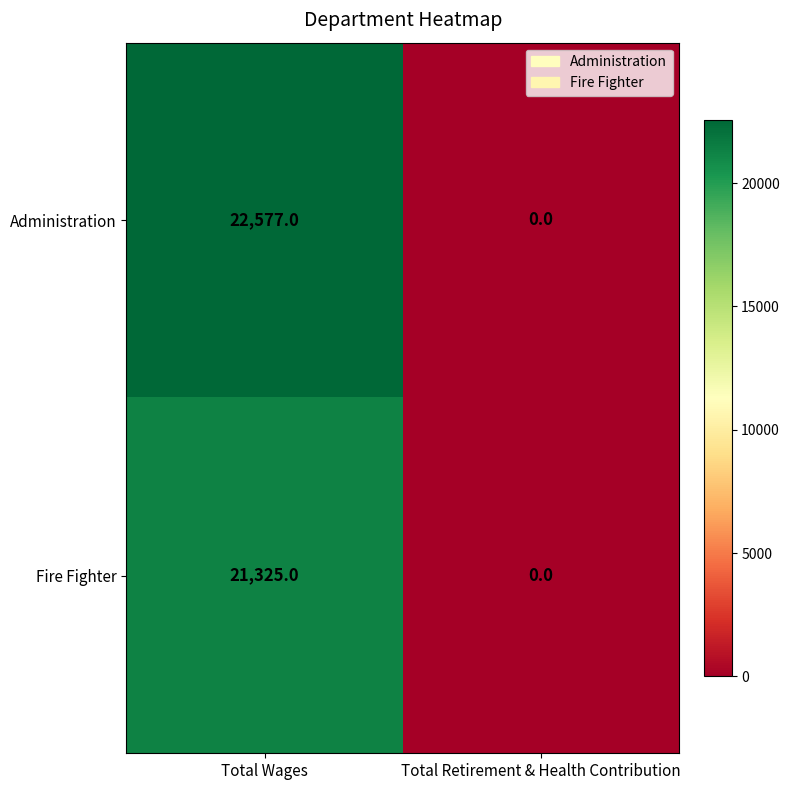

Where is Fire Fighter nearest to the value 10662?

Total Retirement & Health Contribution